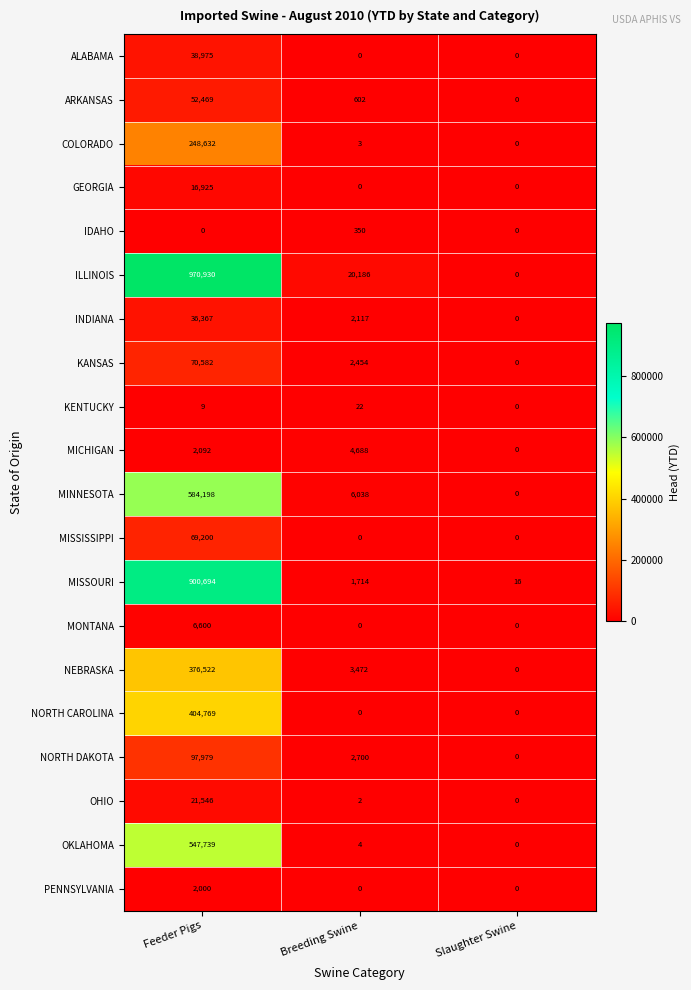

Rank the series by their maximum value, from highest to lowest.

ILLINOIS, MISSOURI, MINNESOTA, OKLAHOMA, NORTH CAROLINA, NEBRASKA, COLORADO, NORTH DAKOTA, KANSAS, MISSISSIPPI, ARKANSAS, ALABAMA, INDIANA, OHIO, GEORGIA, MONTANA, MICHIGAN, PENNSYLVANIA, IDAHO, KENTUCKY